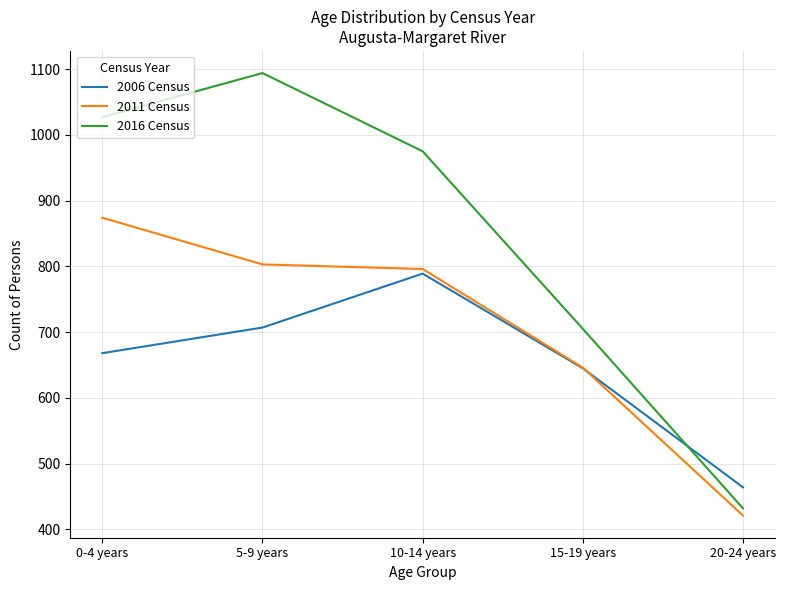

What is the total value across all series at 15-19 years?

1996